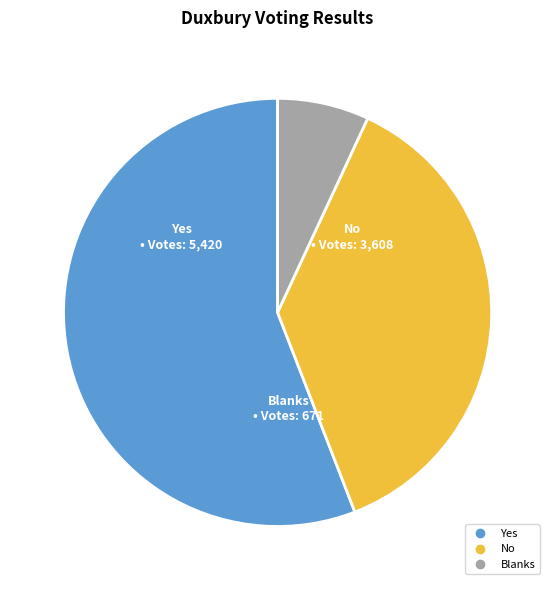

How many slices are in this pie chart?

3